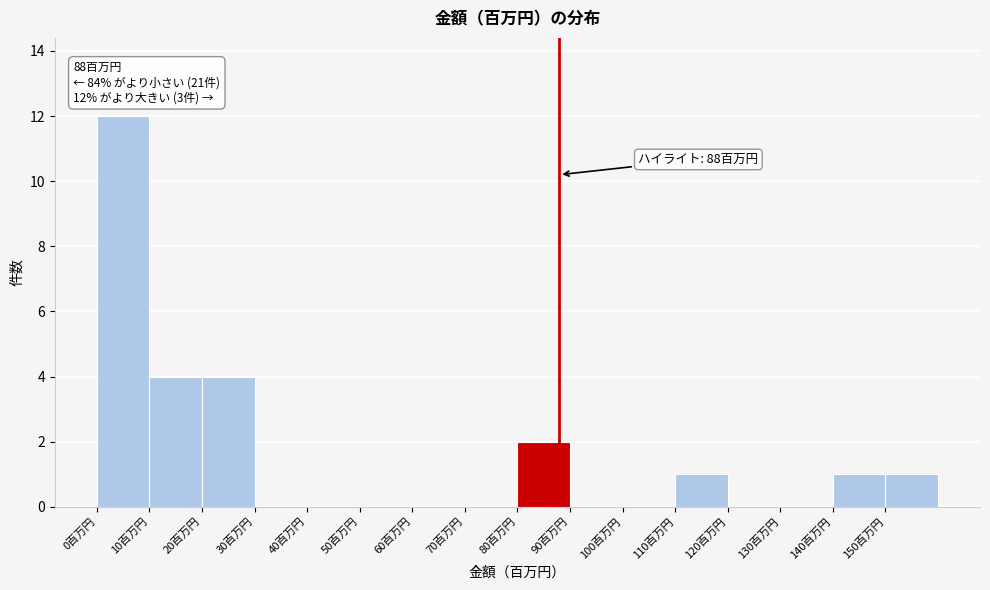

Which range on the x-axis has the tallest bar?

0 to 10